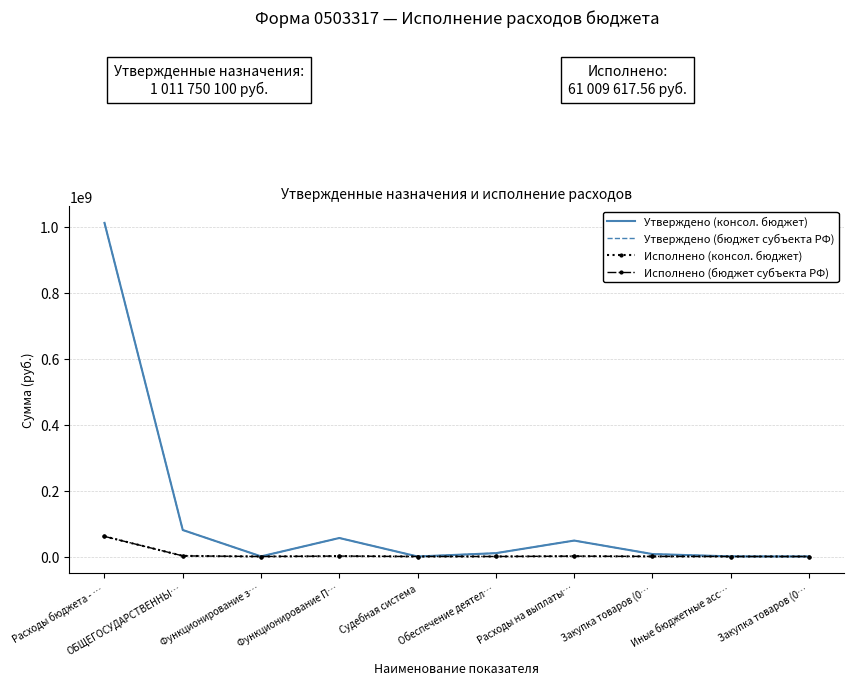

Which series has the largest total across all categories?

Утверждено (консол. бюджет)